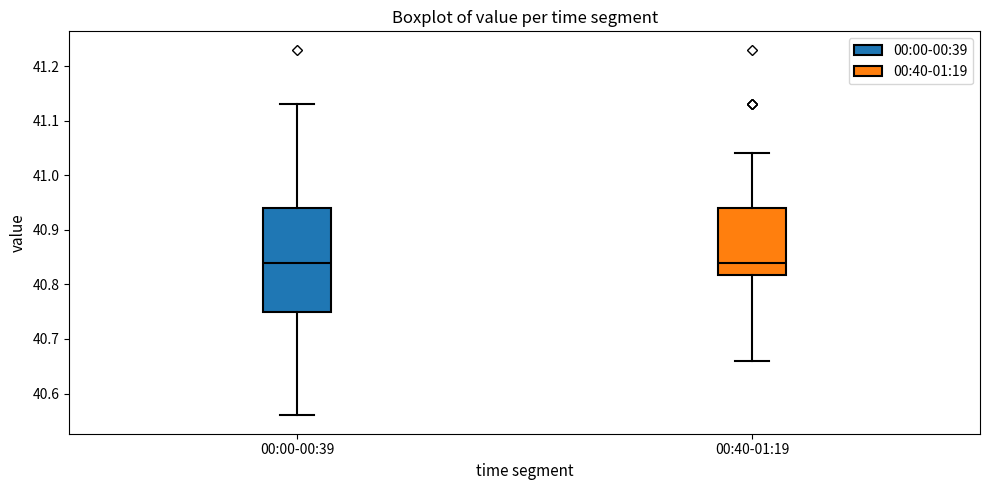

Where does the median line of the box for 00:00-00:39 sit on the y-axis? The values are not printed on the chart, so give them approximately, as read against the axis.

40.84